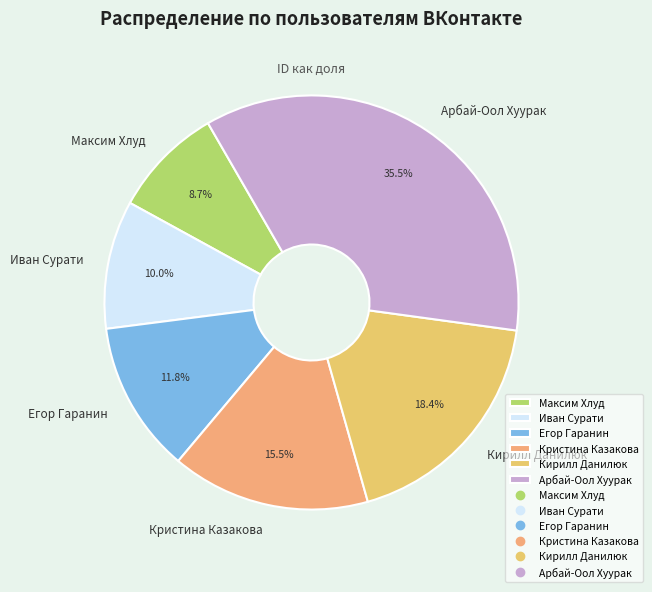

Which category has the smallest portion of the pie?

Максим Хлуд